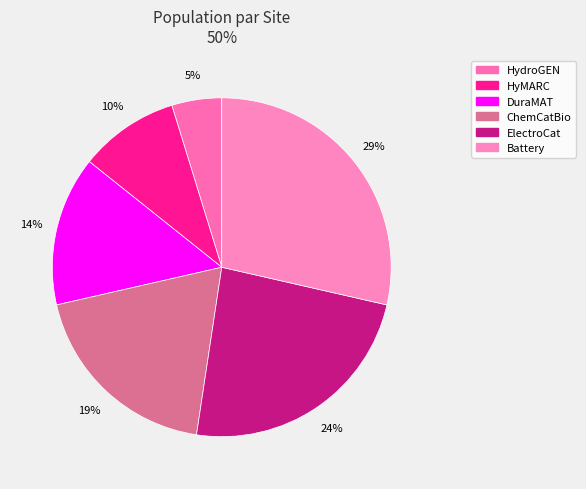

To the nearest percent, what is the difference between the largest and smallest slice percentages?

24%